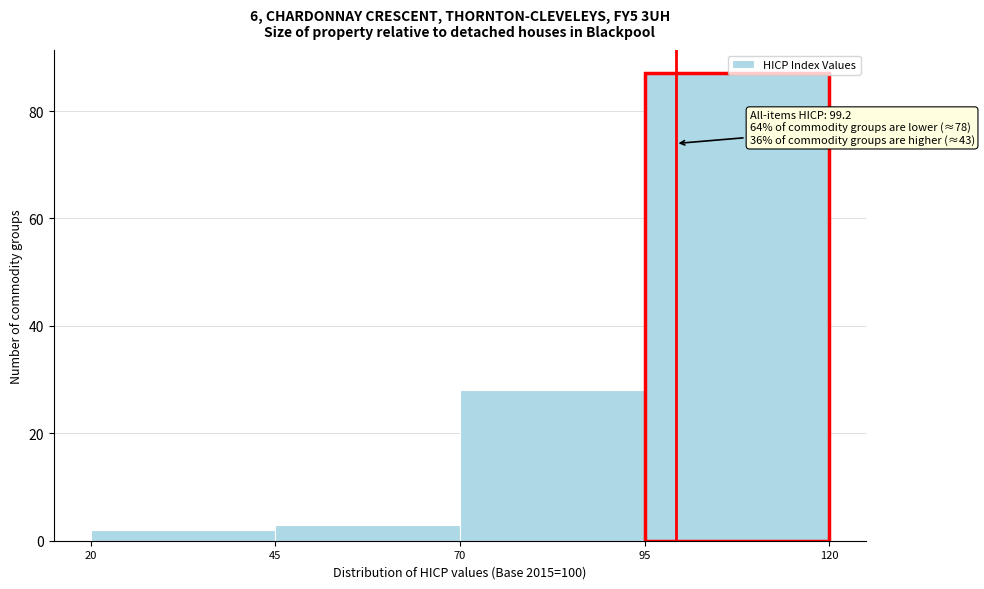

Which range on the x-axis has the tallest bar?

95 to 120